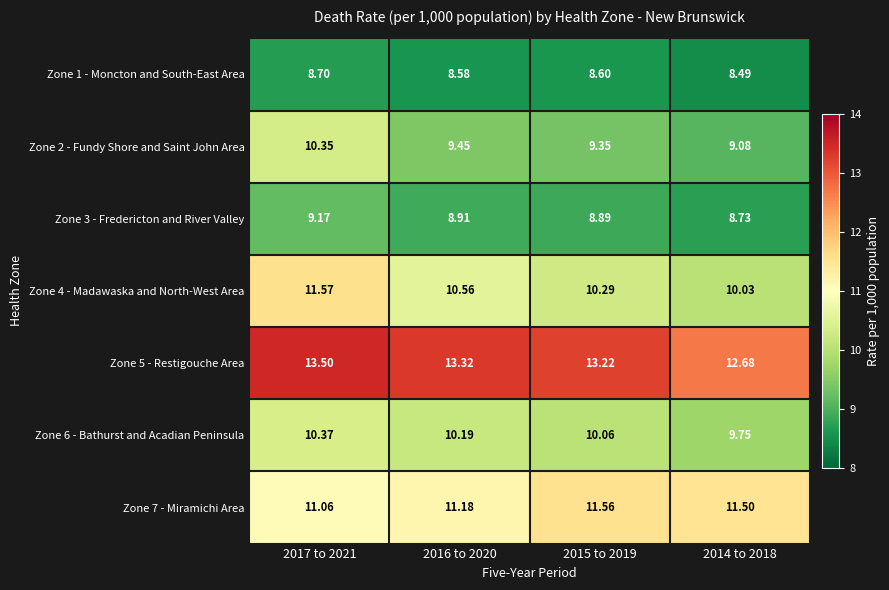

Is the value of Zone 4 - Madawaska and North-West Area at 2014 to 2018 greater than the value of Zone 6 - Bathurst and Acadian Peninsula at 2014 to 2018?

Yes